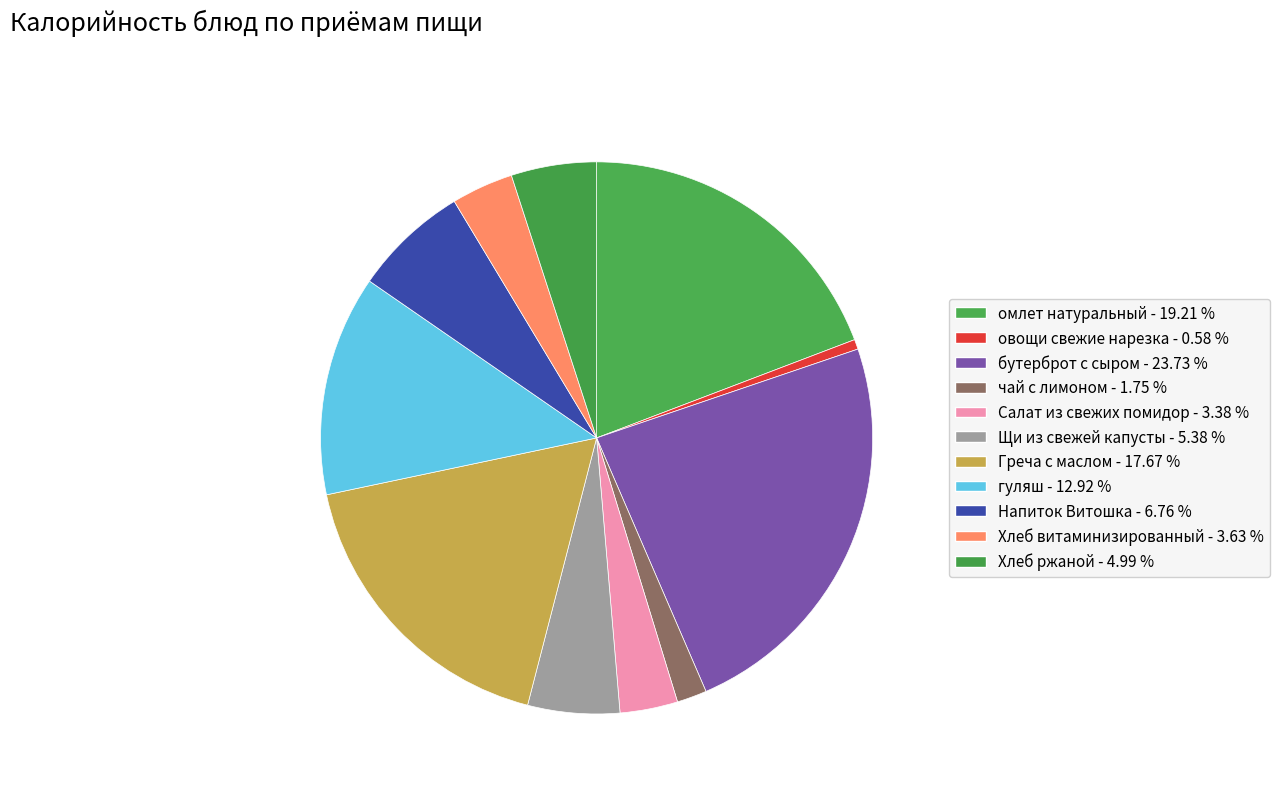

True or false: гуляш accounts for 6% of the total.

False